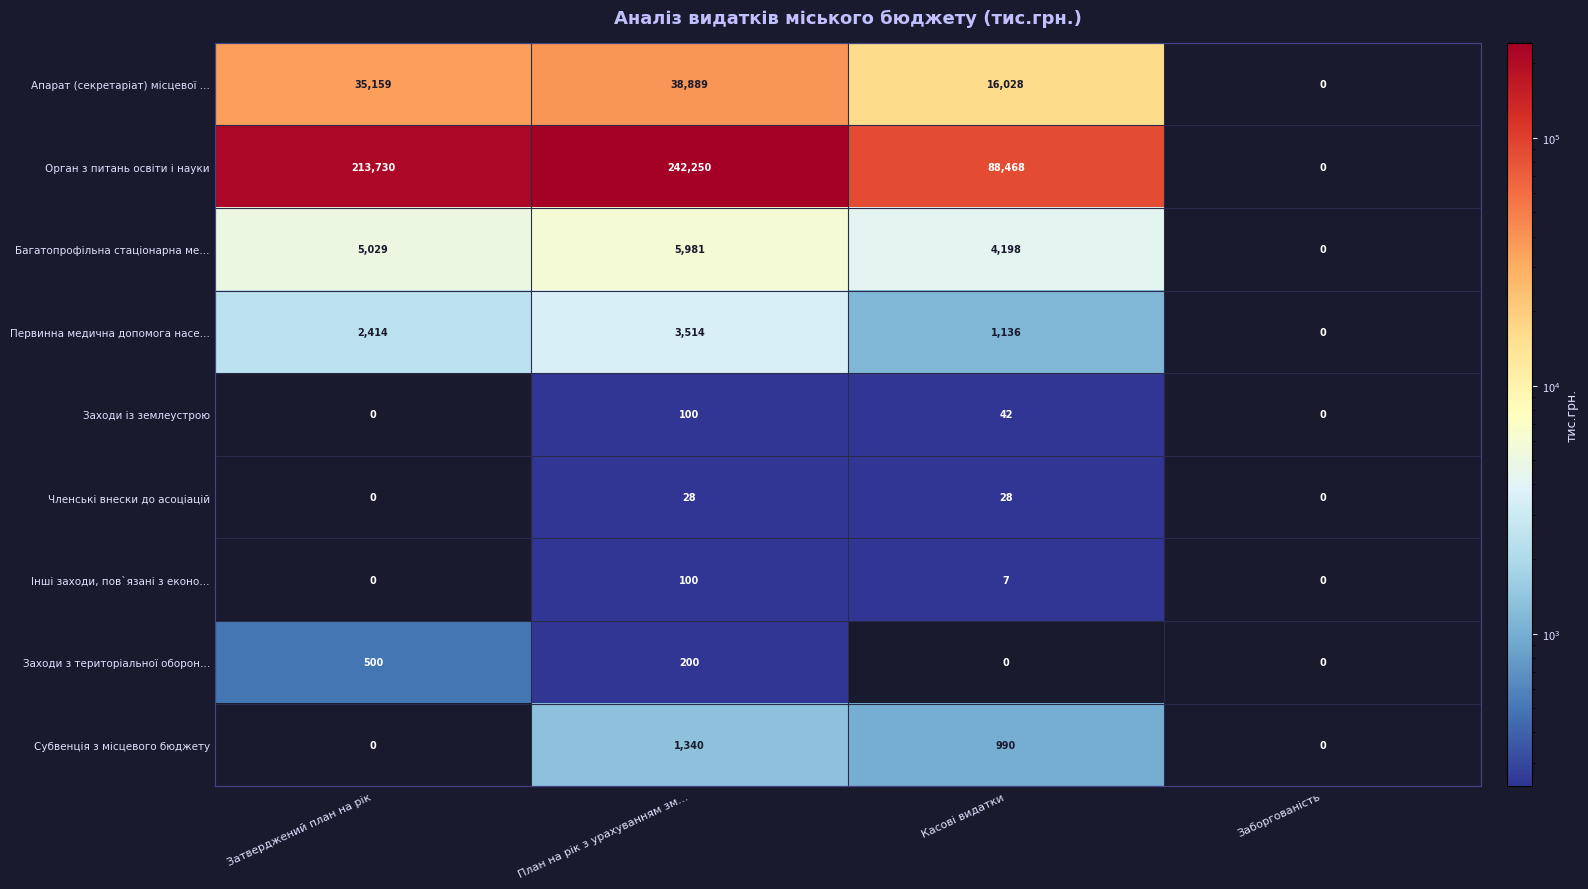

Rank the series at Касові видатки from highest to lowest value.

Орган з питань освіти і науки, Апарат (секретаріат) місцевої …, Багатопрофільна стаціонарна ме…, Первинна медична допомога насе…, Субвенція з місцевого бюджету, Заходи із землеустрою, Членські внески до асоціацій, Інші заходи, пов`язані з еконо…, Заходи з територіальної оборон…